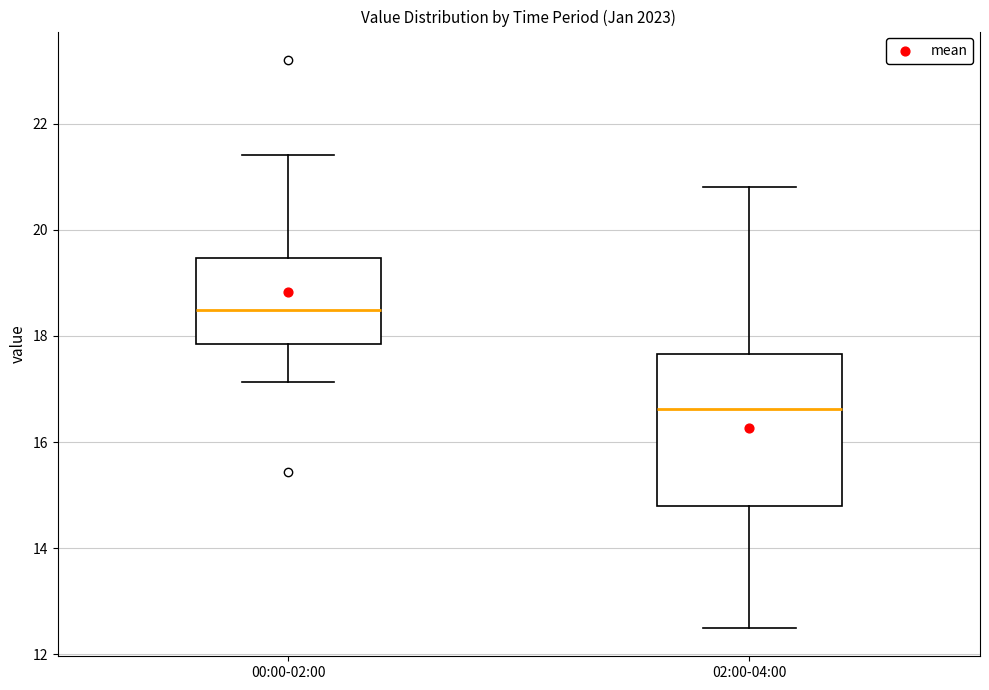

Where does the upper whisker of the box for 00:00-02:00 end on the y-axis? The values are not printed on the chart, so give them approximately, as read against the axis.

21.4